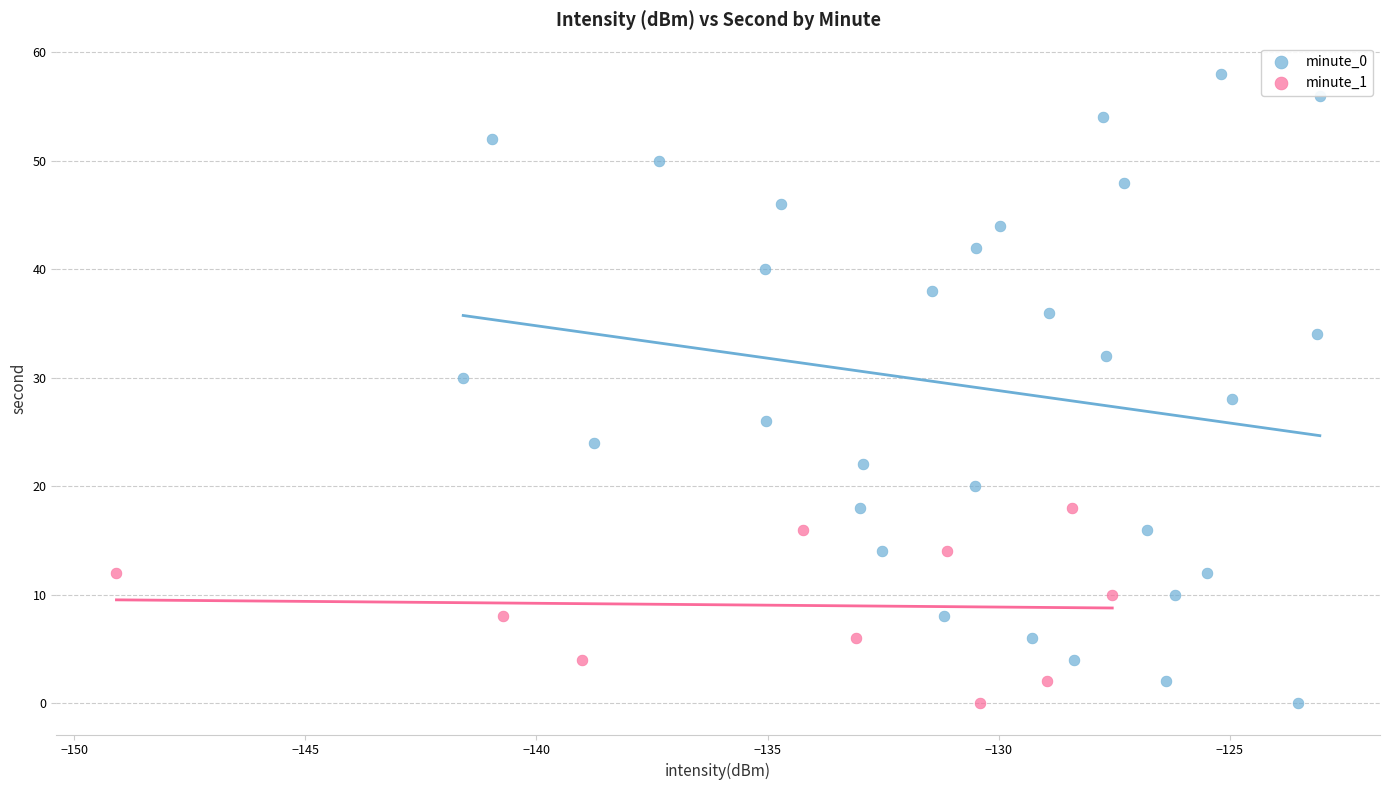

Which series has the widest spread of Y values?

minute_0